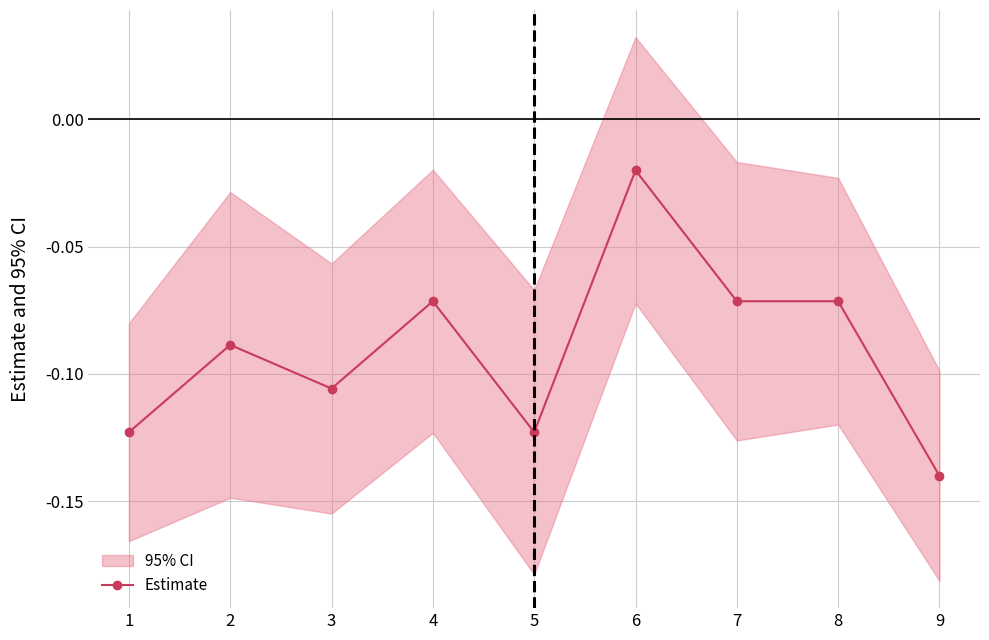

How many lines are shown in the chart?

1